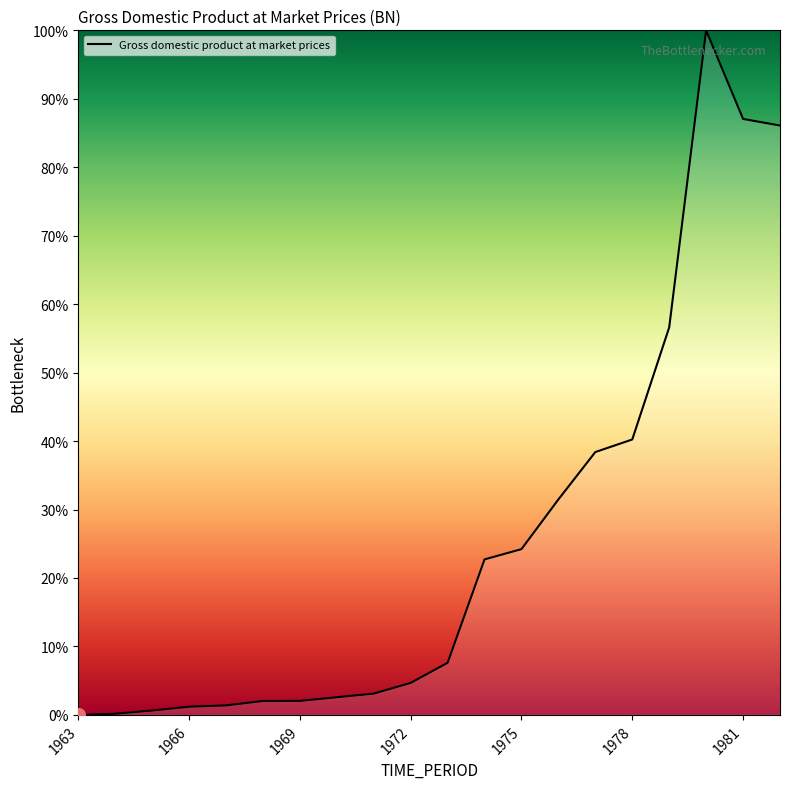

What is the greatest value displayed?

100.0